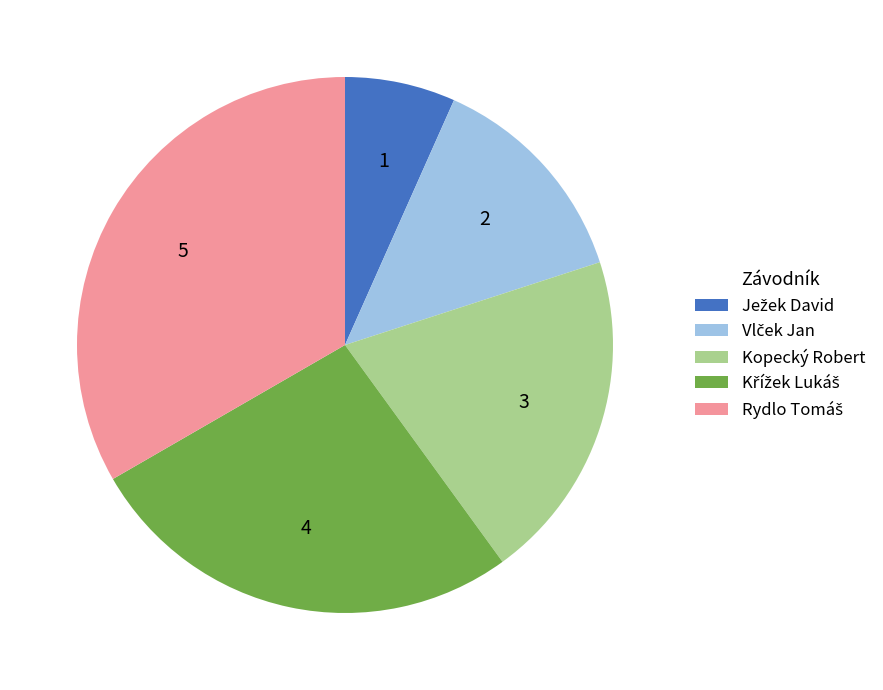

How many segments does this pie chart have?

5